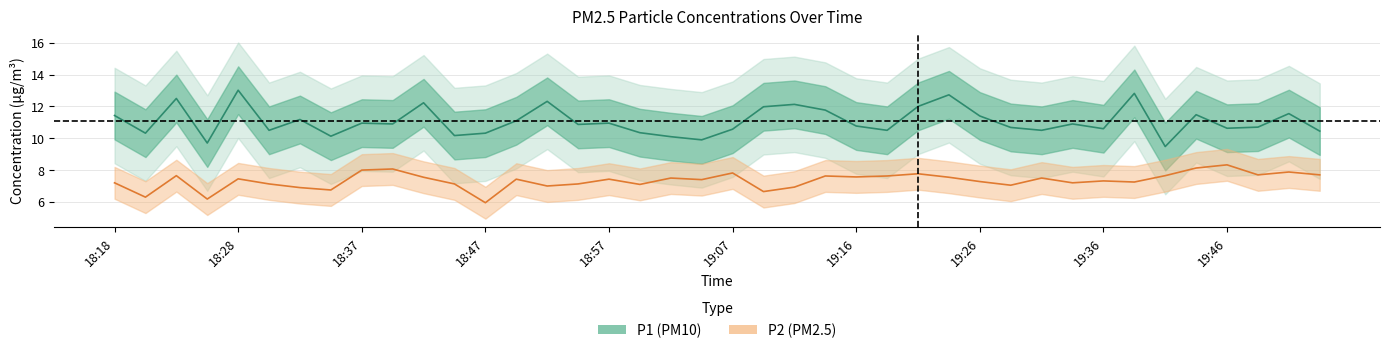

What is the difference between the P1 values at 23 and 31?

0.9